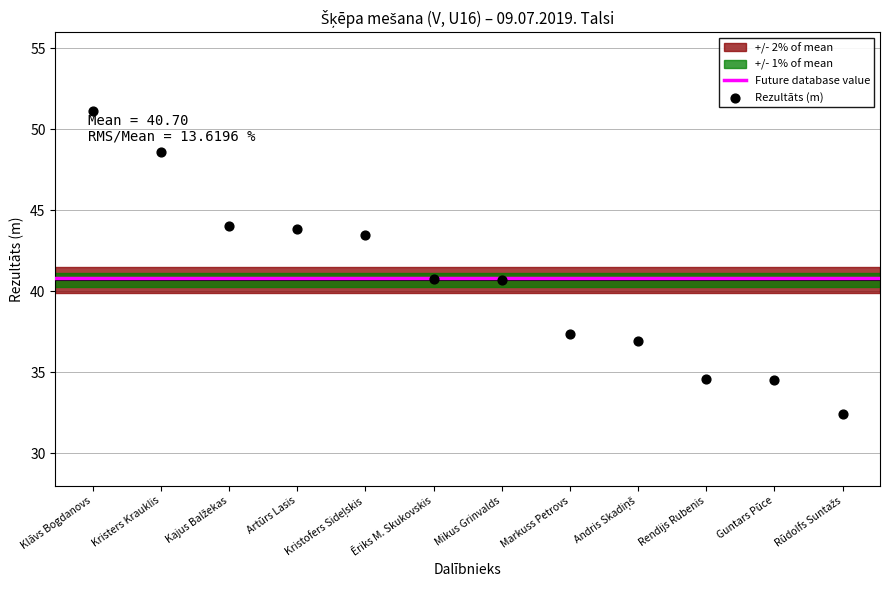

What is the range of Y values (max minus min)?

18.7